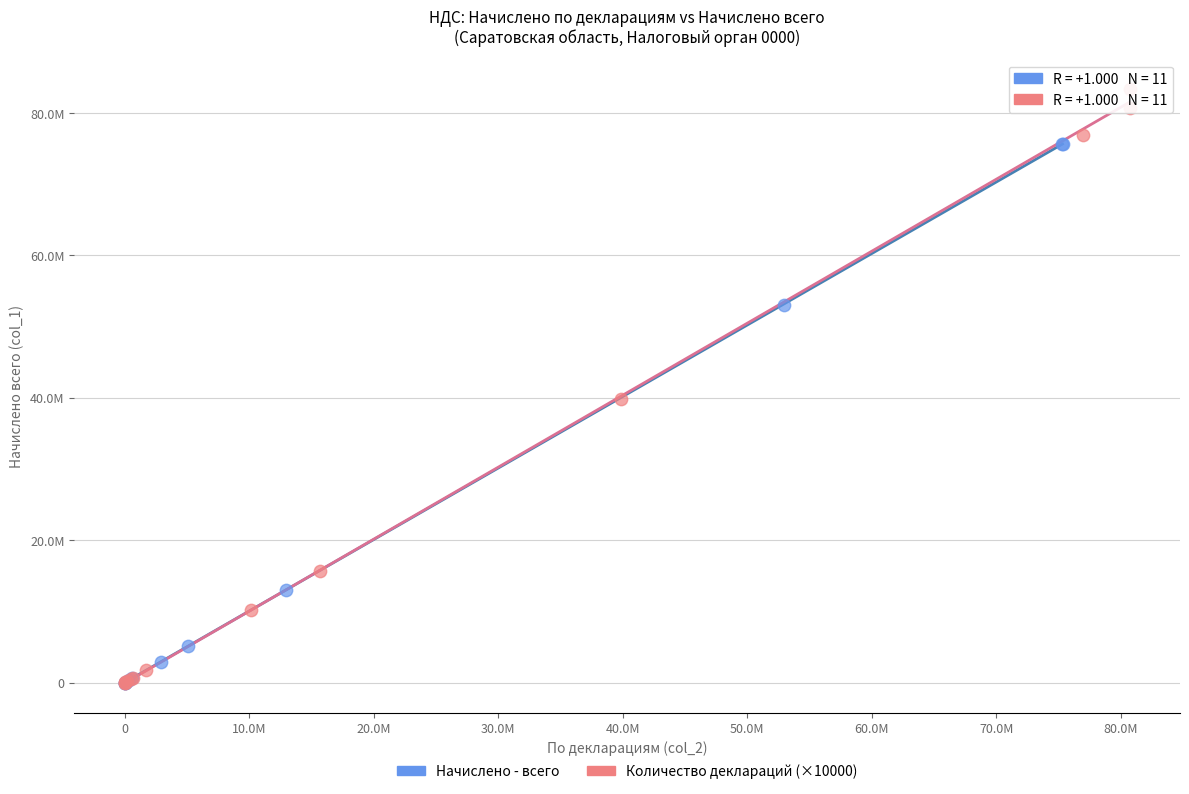

What are all the series names shown in the legend?

Начислено - всего, Количество деклараций (×10000)